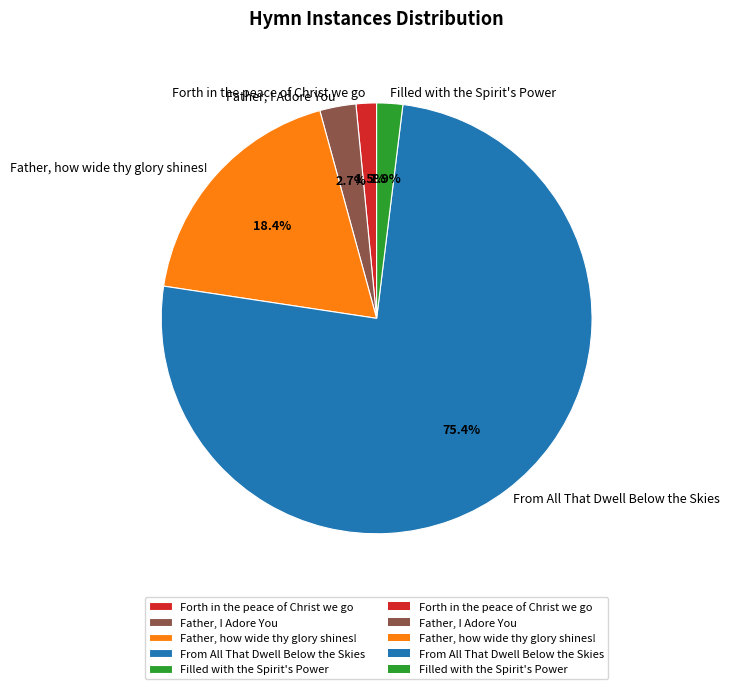

Which slice is the largest?

From All That Dwell Below the Skies